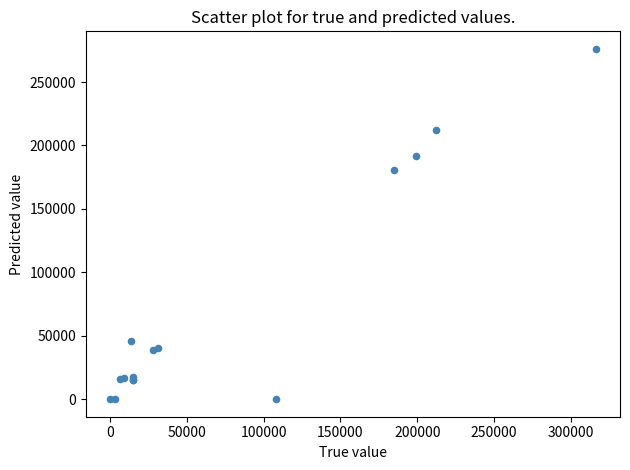

What Y value in the scatter plot is closest to 138090?

180411.6